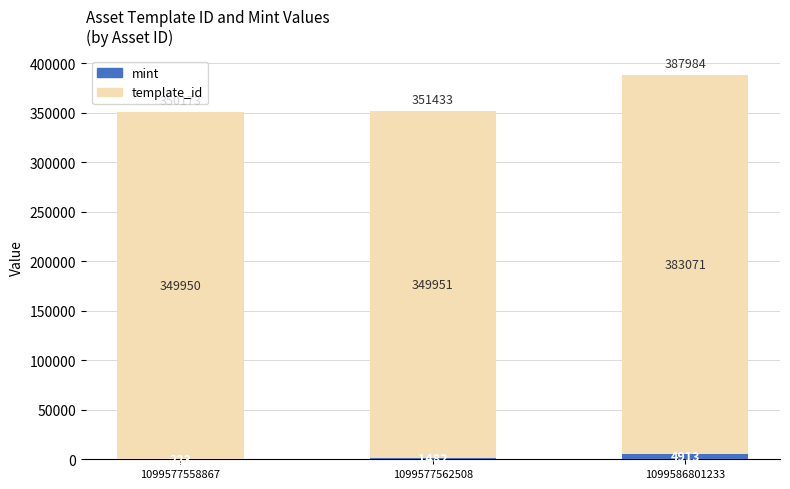

What is the sum of all mint values?

6618